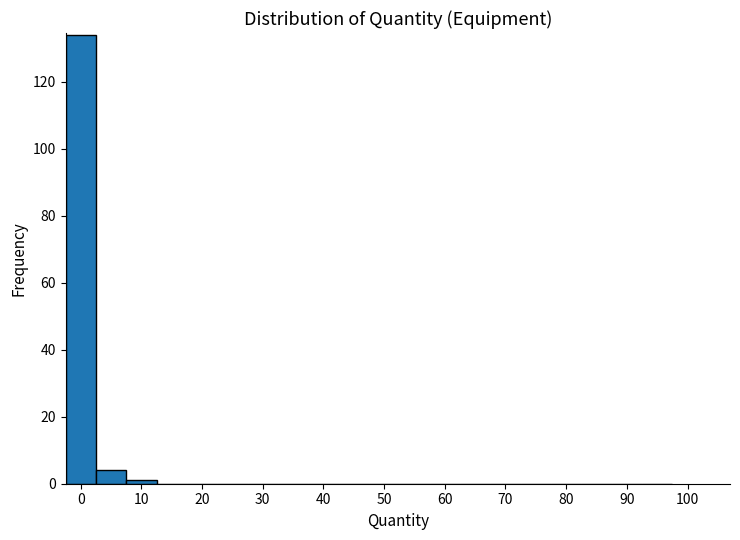

How tall is the bar that spans -2.5 to 2.5 on the x-axis? Neither the bar edges nor the heights are printed on the chart, so give them approximately, as read against the axes.

134